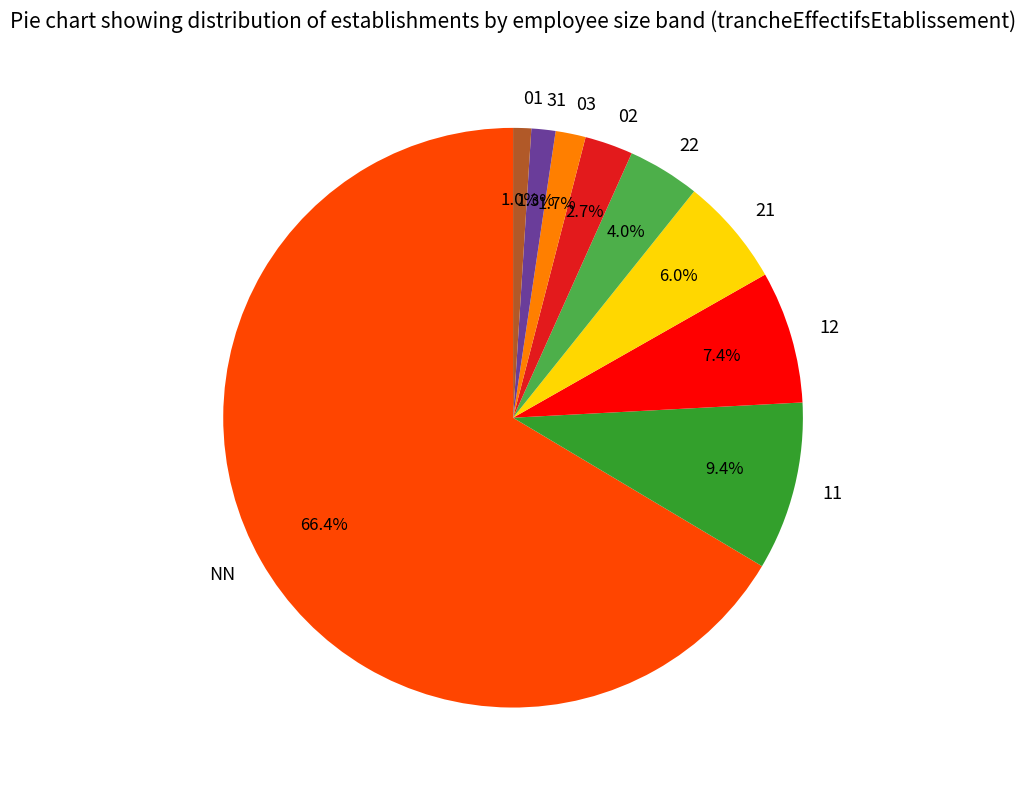

To the nearest percent, what is the difference between the 31 and 21 slice percentages?

5%